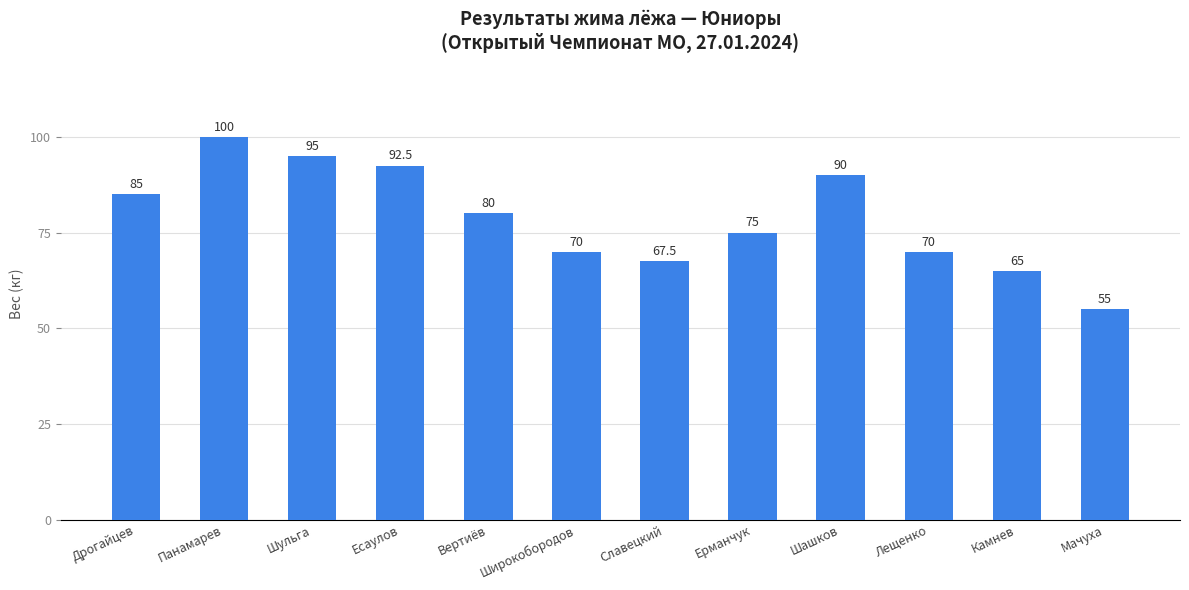

Which category has the highest value across all series?

Панамарев